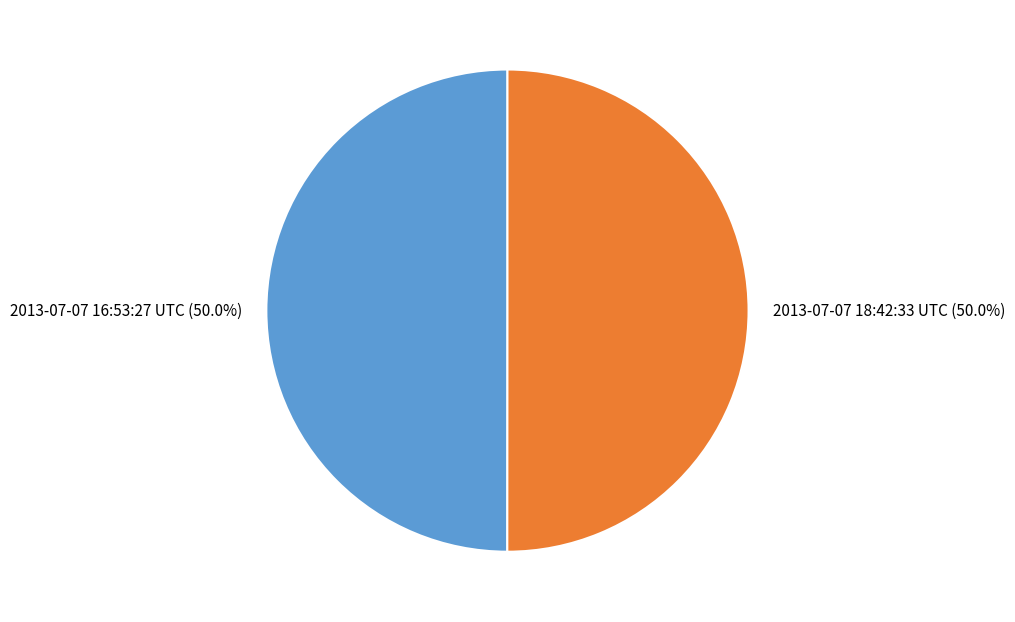

What is the ratio of the value at 2013-07-07 16:53:27 UTC to the value at 2013-07-07 18:42:33 UTC?

1.0